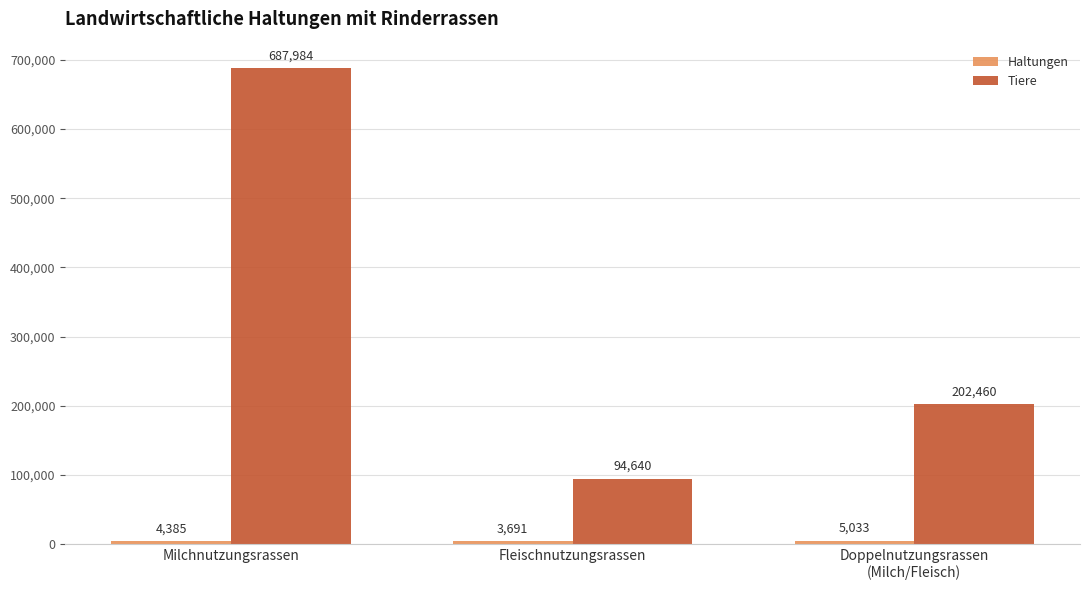

Does the chart contain stacked bars?

No